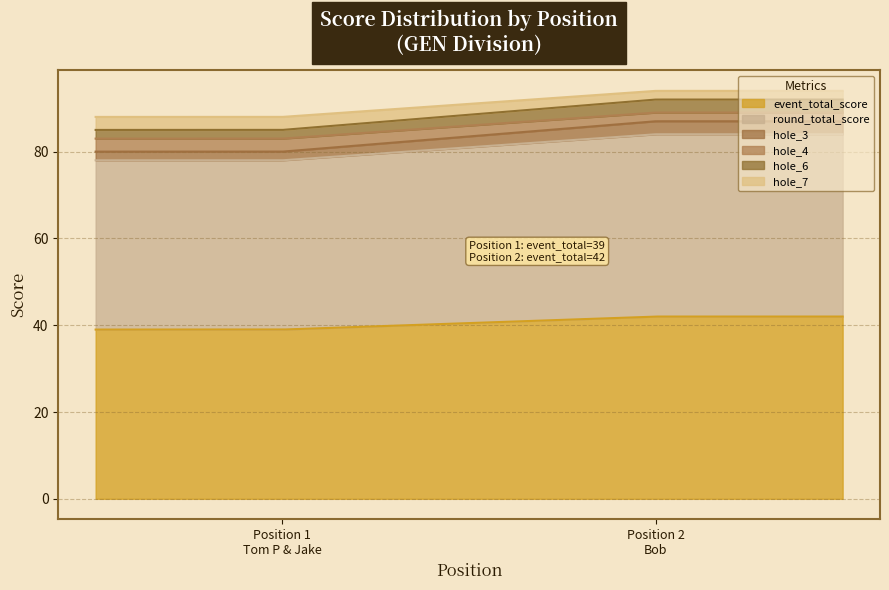

How many values in the round_total_score series are below 42?

1